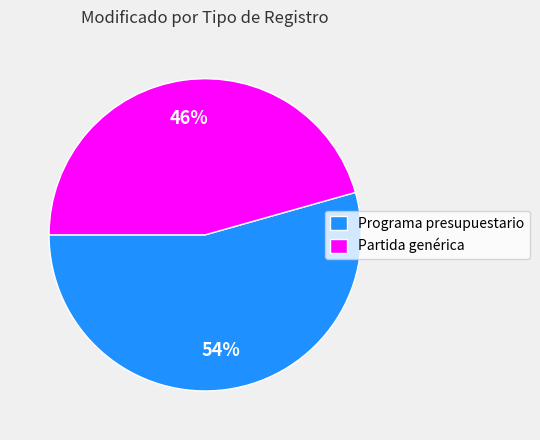

Between Programa presupuestario and Partida genérica, which is larger?

Programa presupuestario